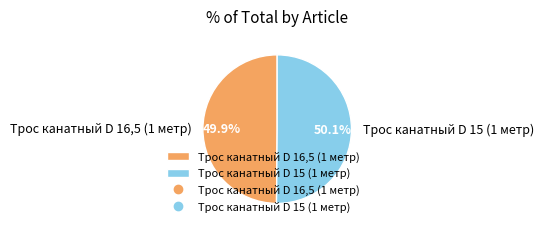

What percentage is the Трос канатный D 15 (1 метр) slice, to the nearest percent?

50%